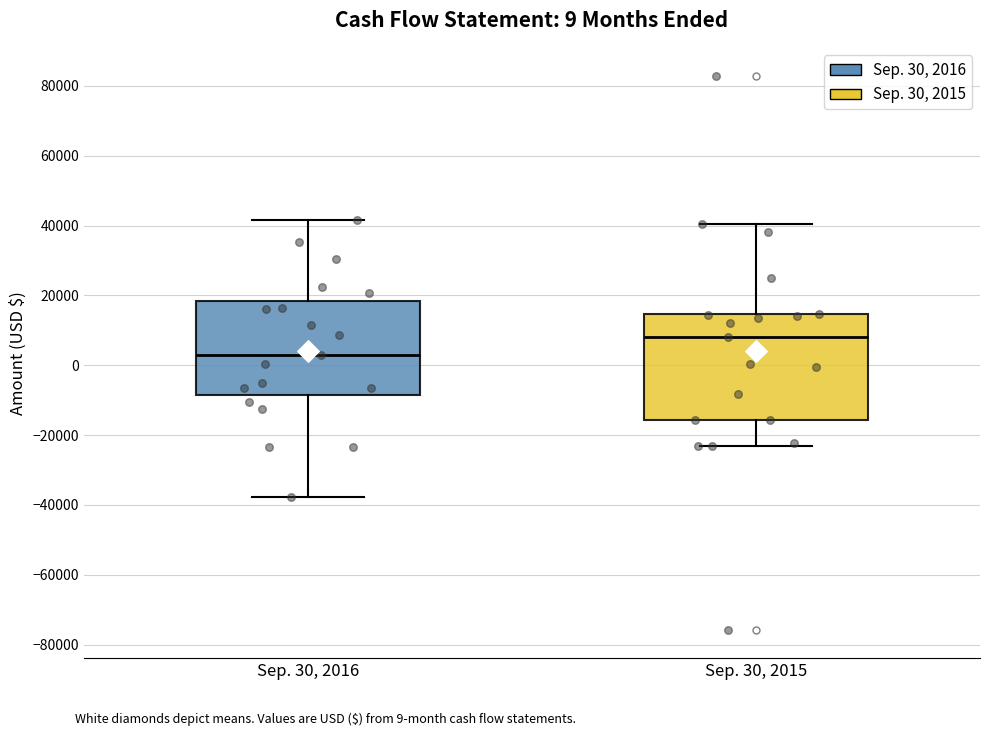

Which box's median line is the lowest?

Sep. 30, 2016